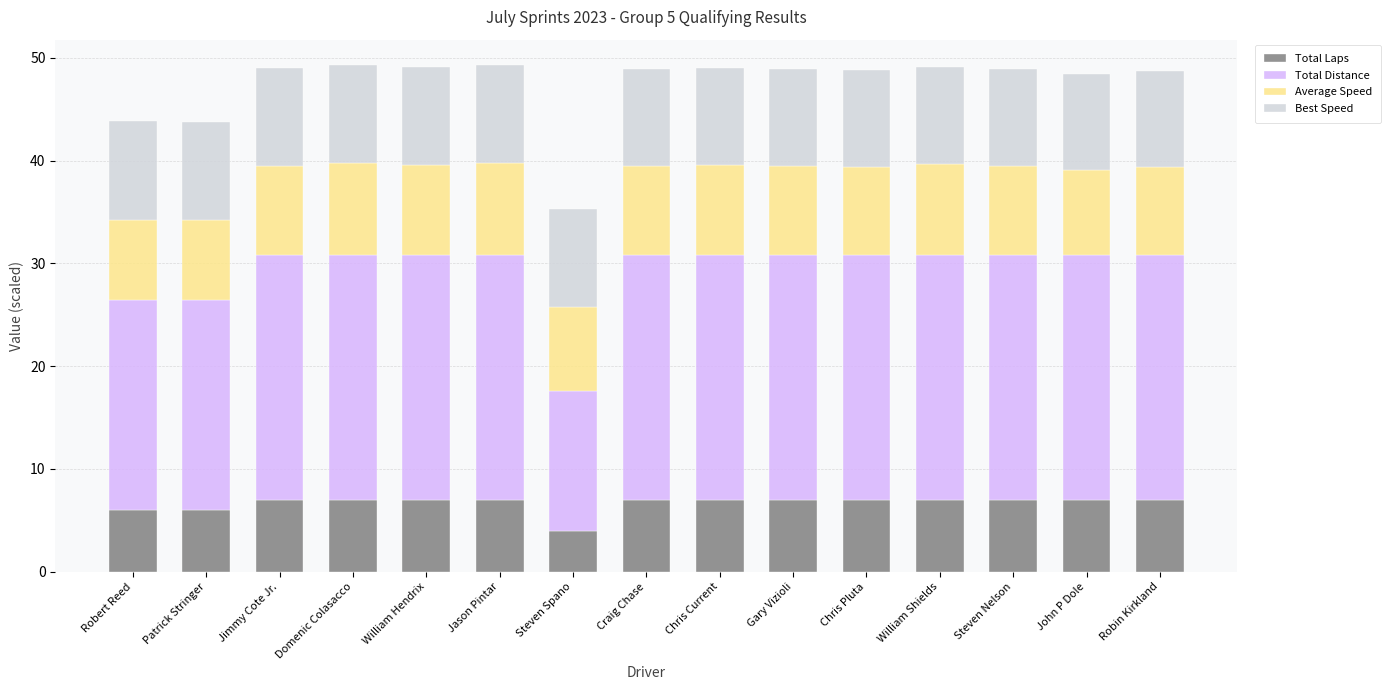

What is the total value across all series at Robin Kirkland?

48.7